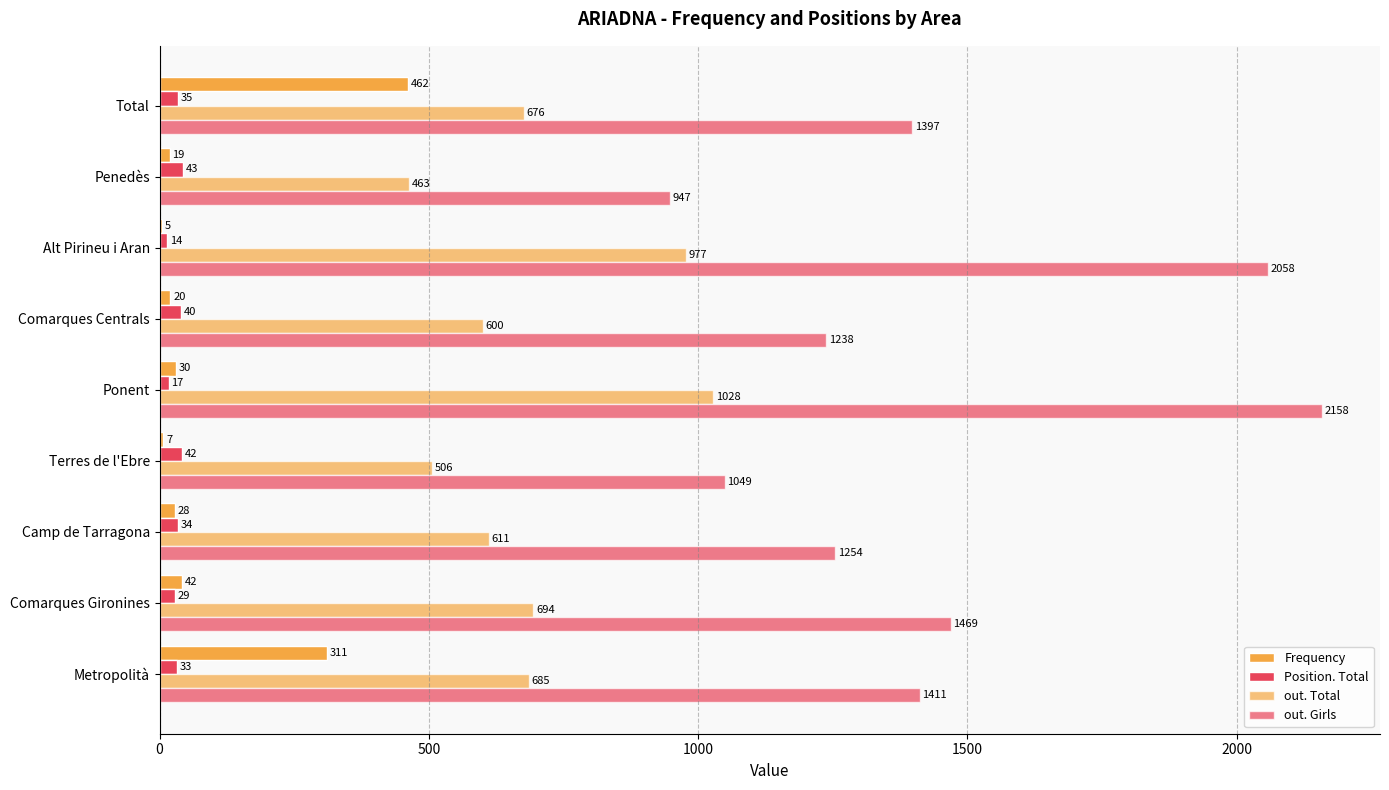

How many series are shown in this chart?

4